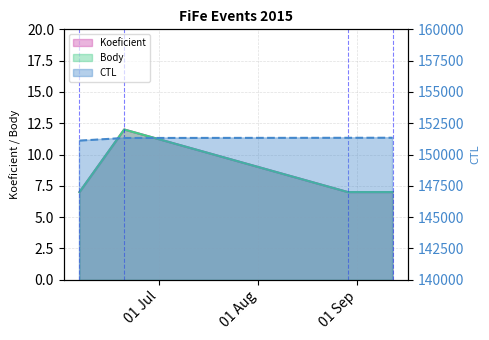

True or false: Koeficient and Body intersect in this chart.

False